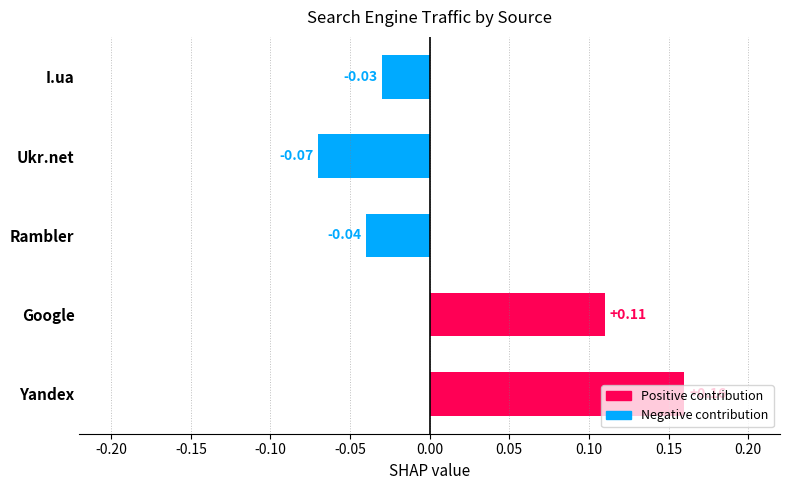

How many data points does each series have?

5